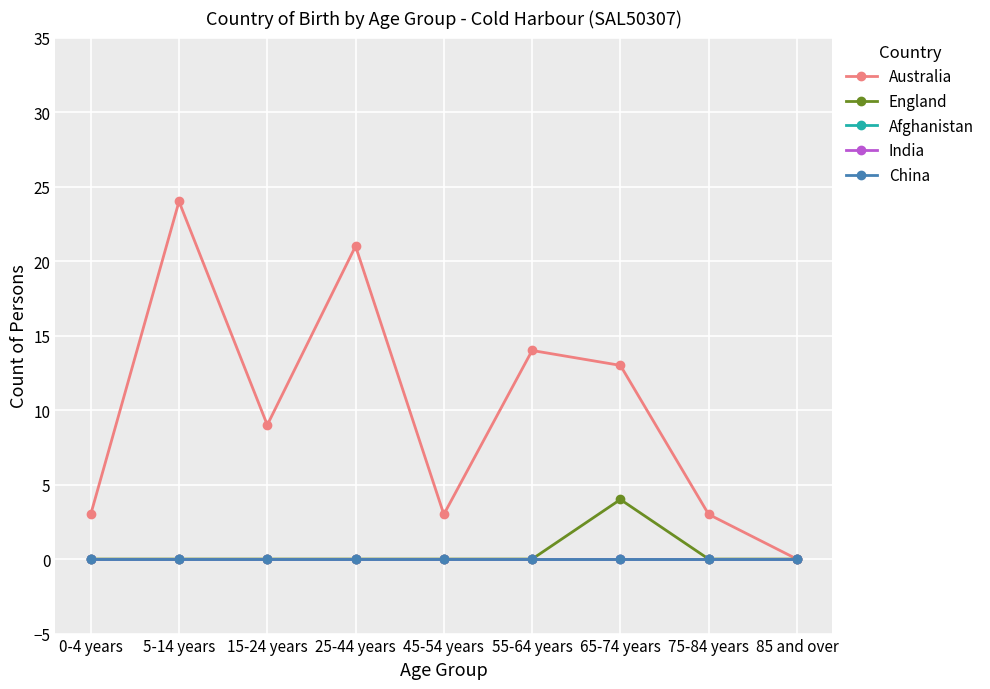

True or false: Australia and England intersect in this chart.

False